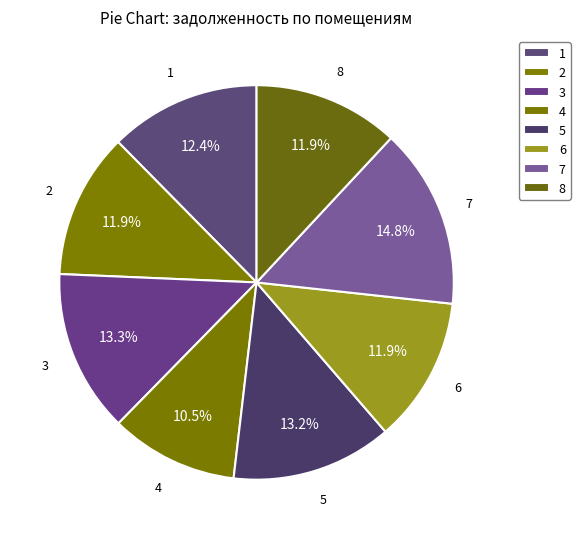

Is 3 the majority of the pie?

No